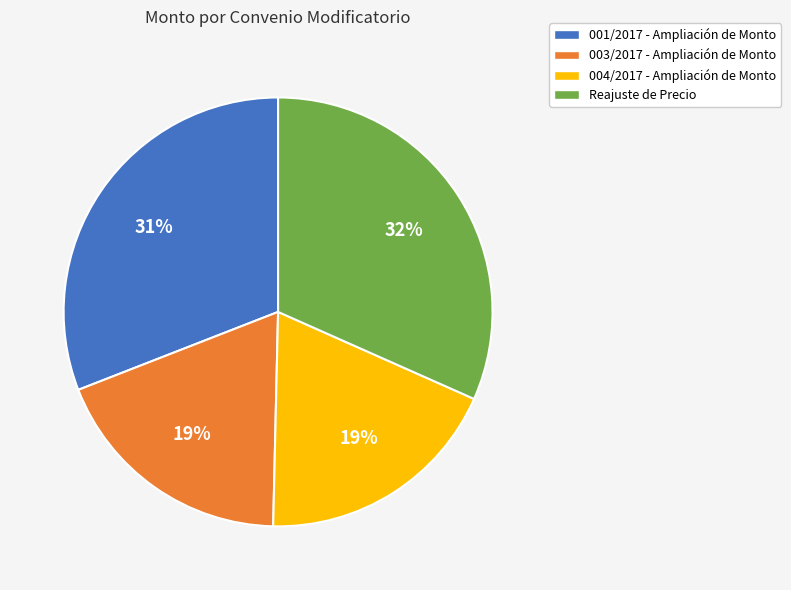

To the nearest percent, what is the average slice percentage?

25%